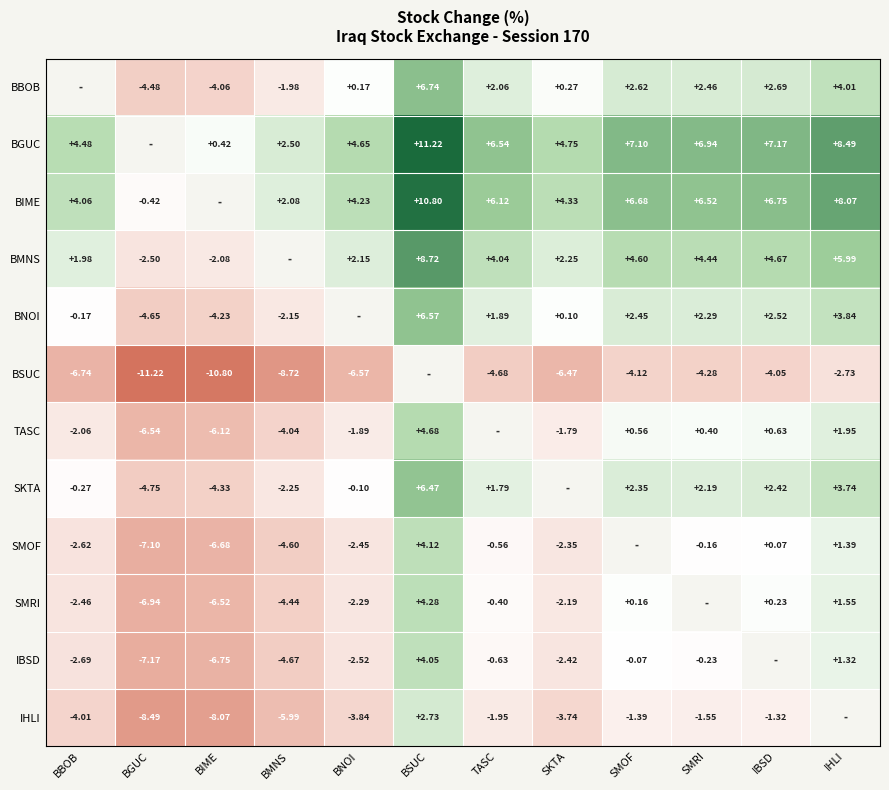

What is the smallest value displayed?

-11.2